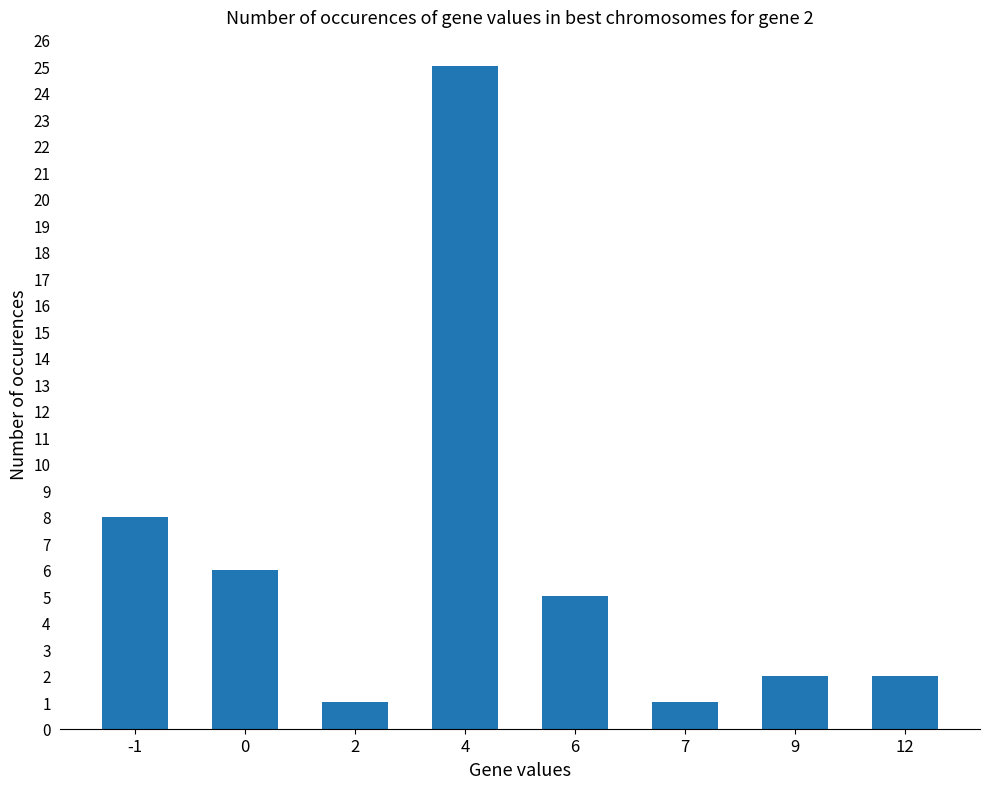

What is the difference between the maximum and minimum values?

24